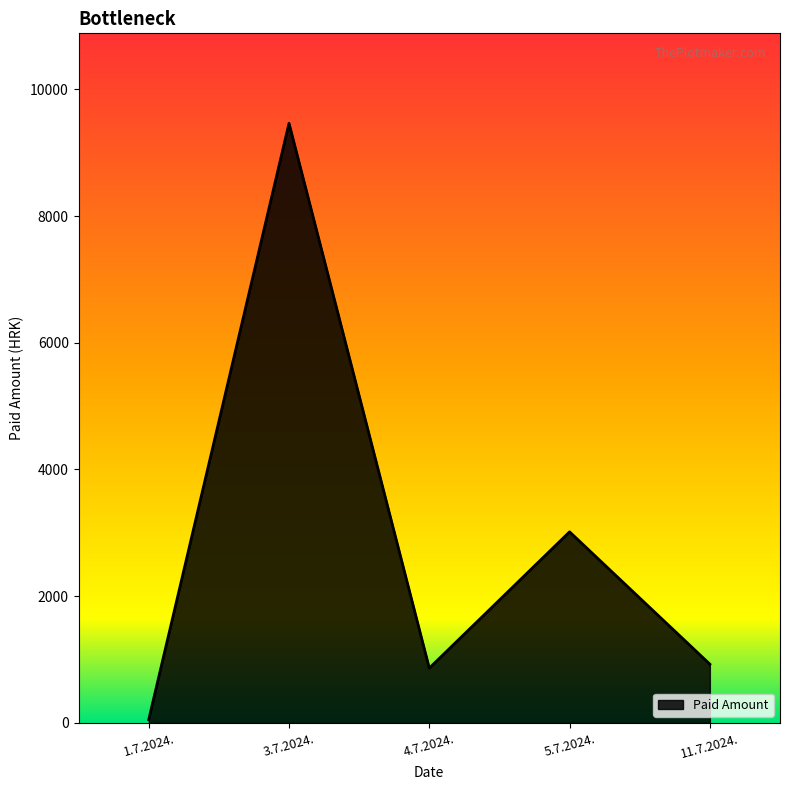

How many lines are shown in the chart?

1